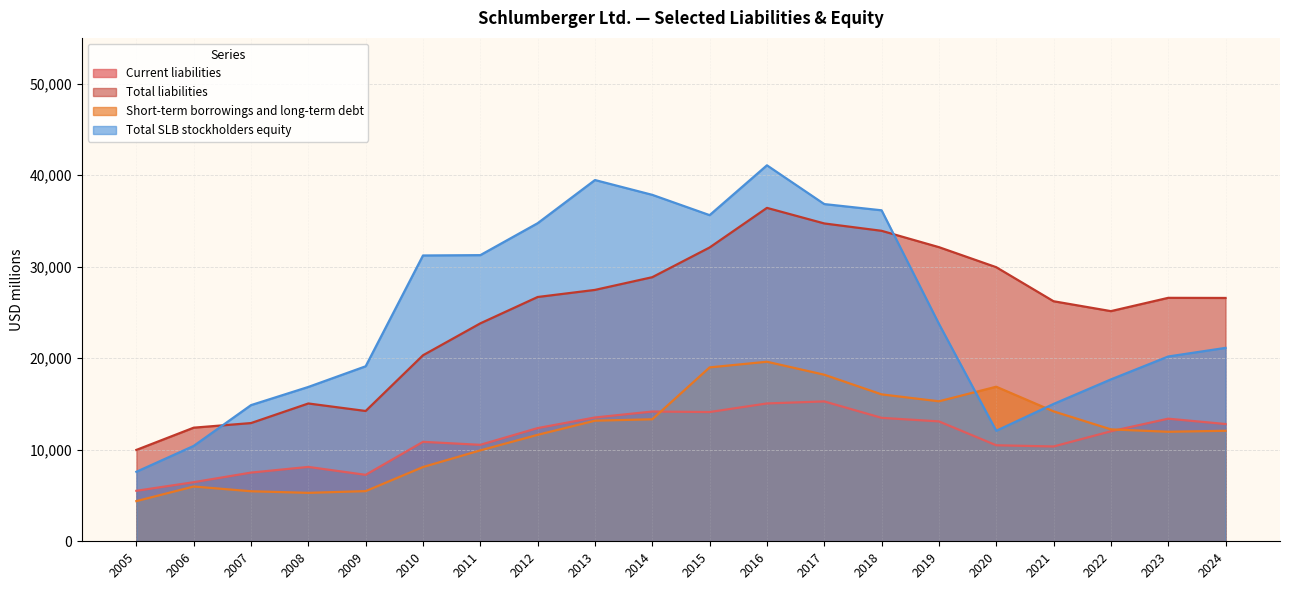

True or false: Short-term borrowings and long-term debt has more than 0 points higher than both neighbors.

True